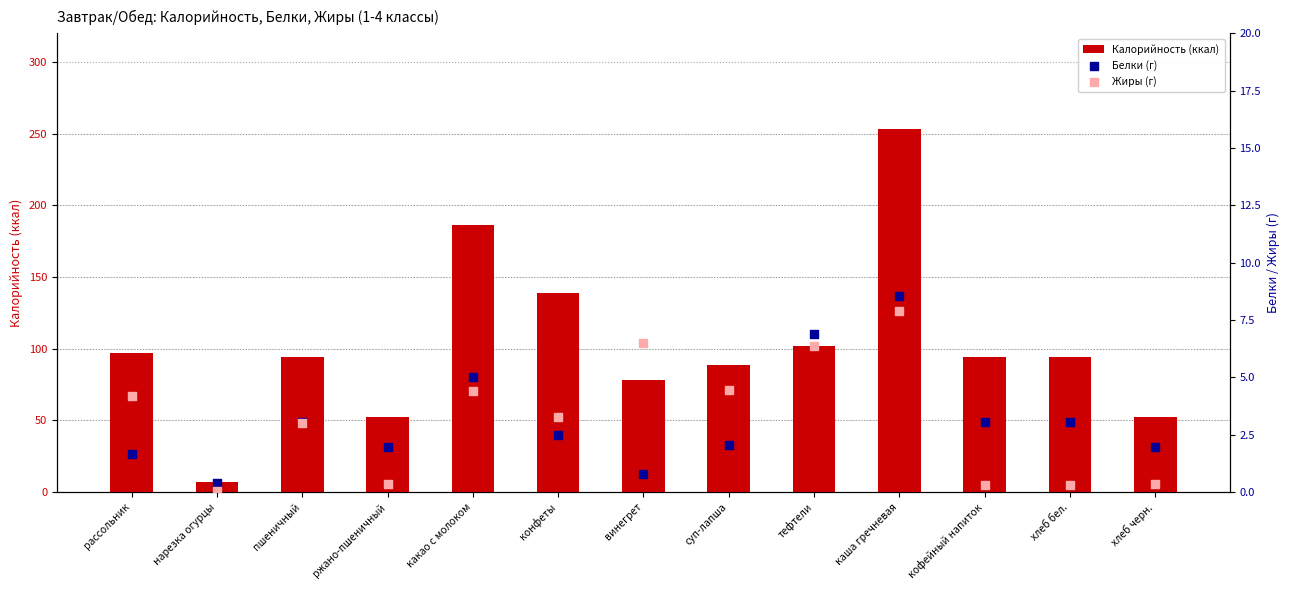

Which series contains the highest Y value?

Калорийность (ккал)